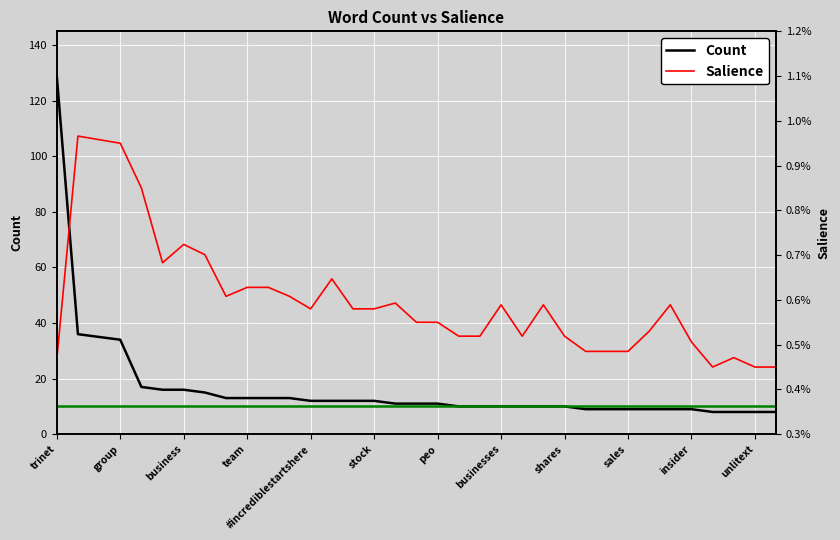

Which label corresponds to the largest value in the chart?

trinet